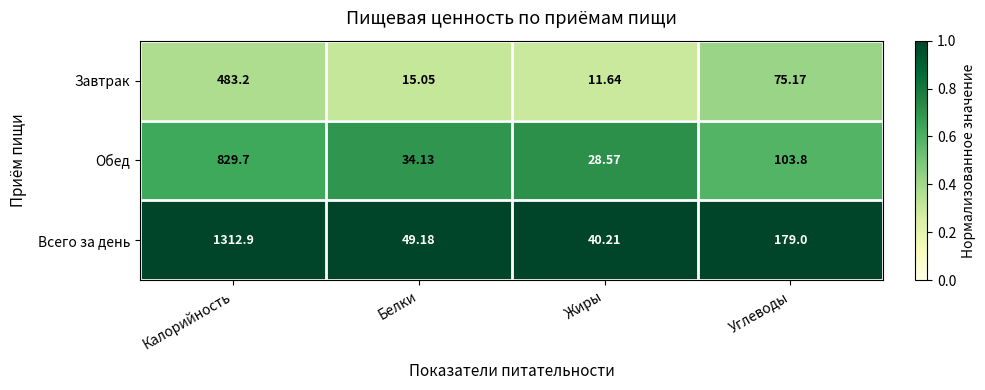

How many series are shown in this chart?

3